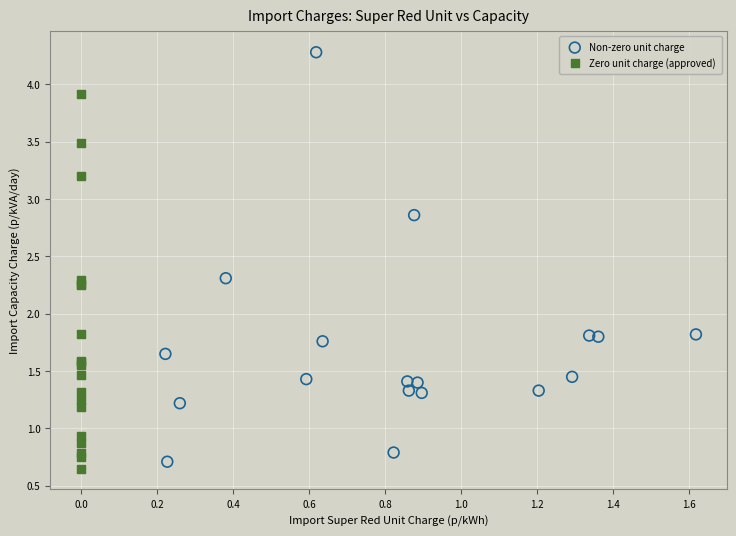

Which series contains the highest Y value?

Non-zero unit charge